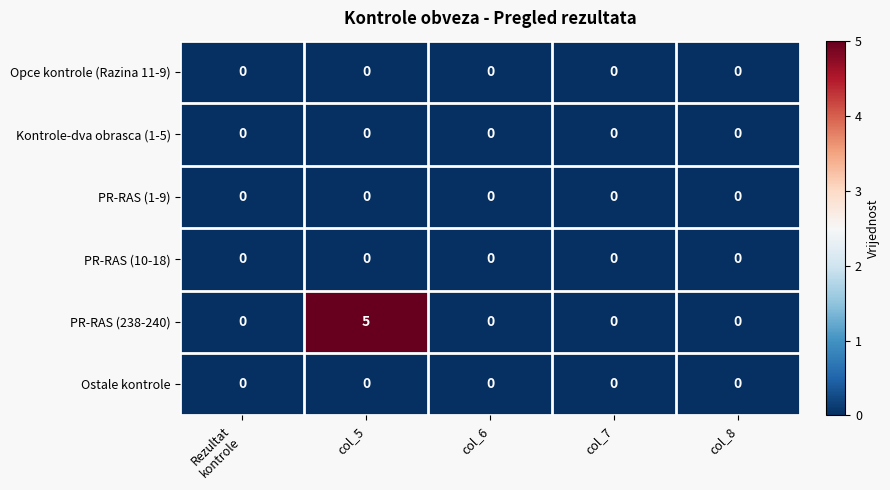

Which series has the largest range (max minus min)?

PR-RAS (238-240)